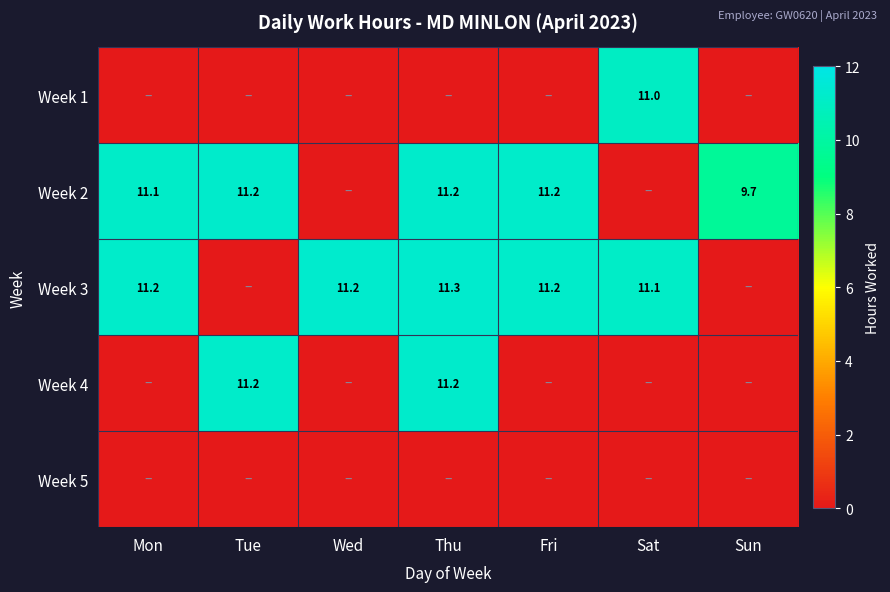

Is it true that Week 2 equals 6.9 at Thu?

False